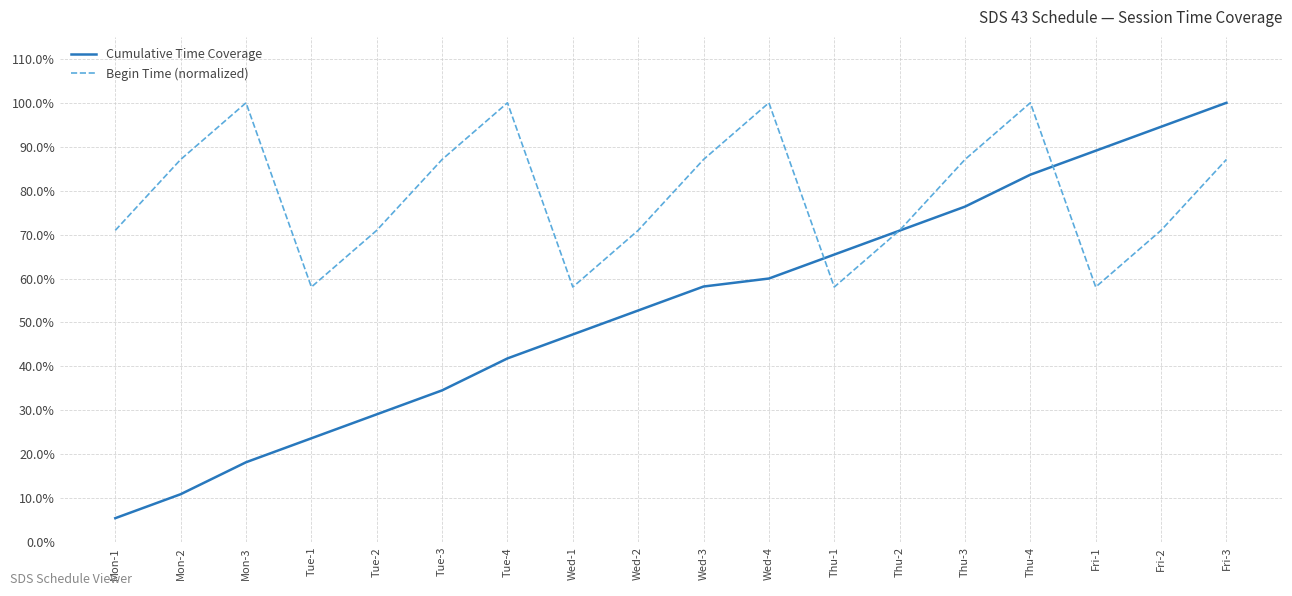

The value of Begin Time (normalized) at Wed-3 is 25.6. True or false?

False